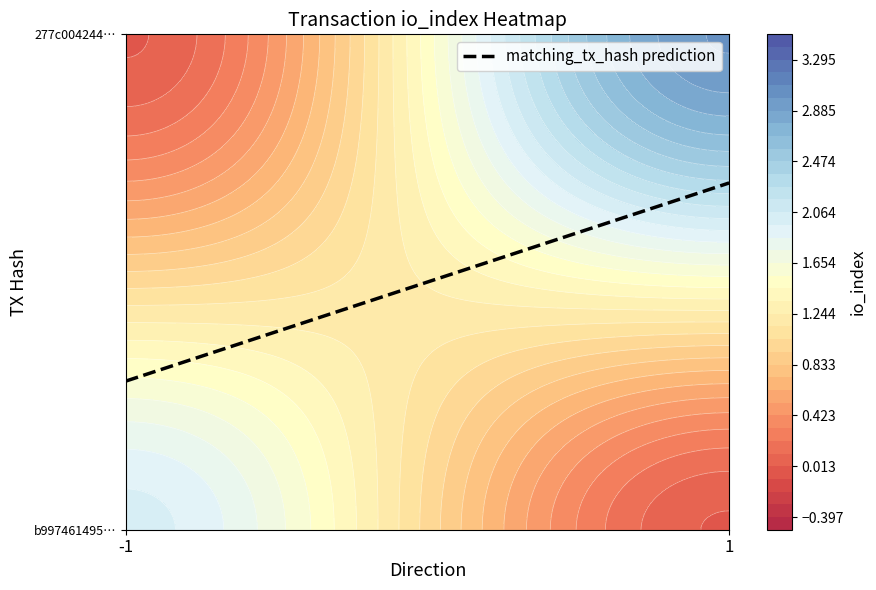

How many negative values does the b997461495a67afdd8d1e71e1fc65f494656a47 series have?

1